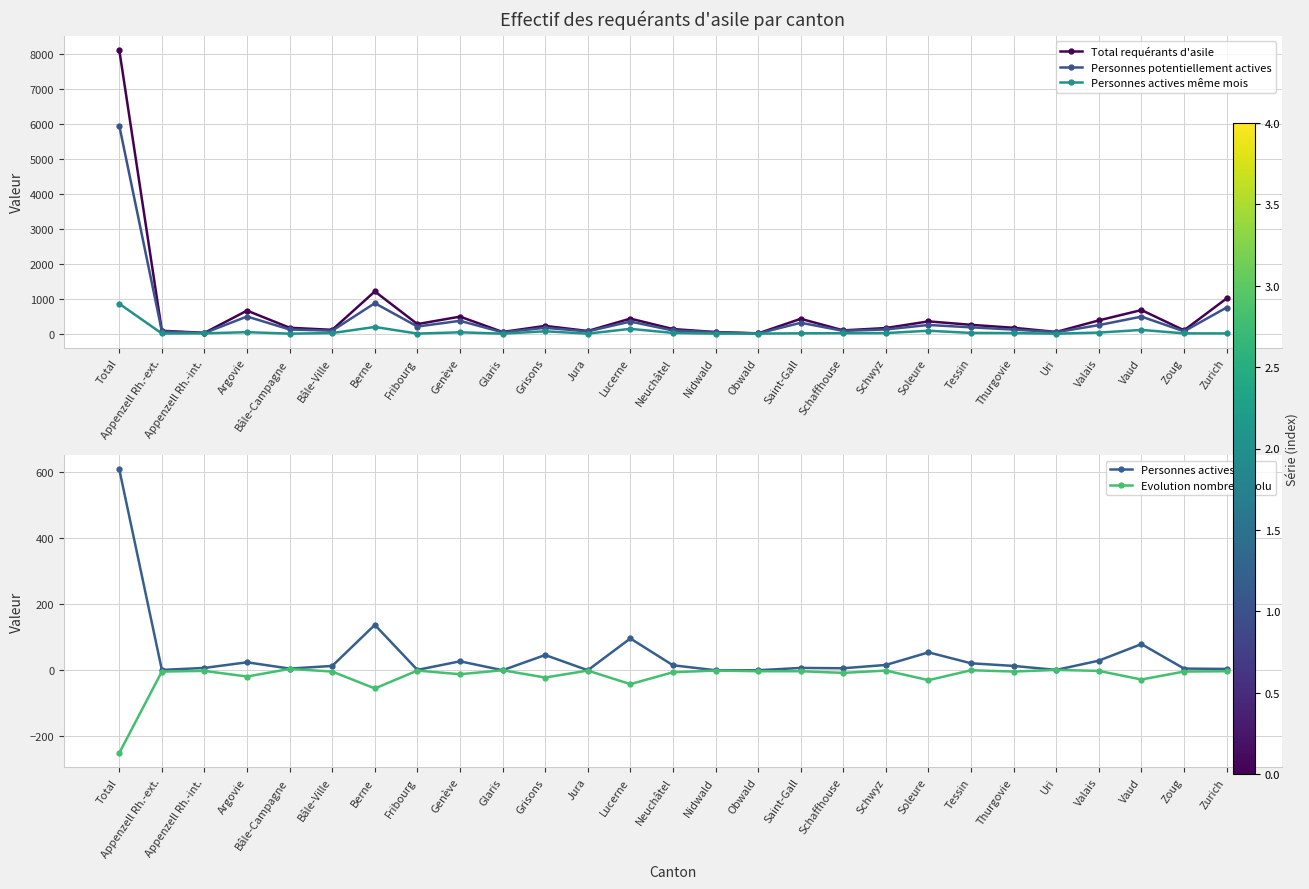

Which series changed the most between Glaris and Zoug?

Total requérants d'asile